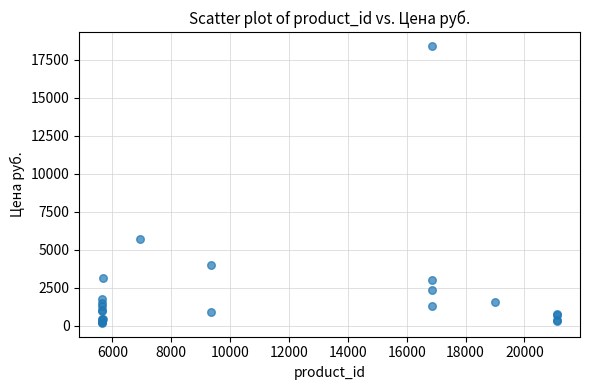

What Y value in the scatter plot is closest to 9299?

5737.0